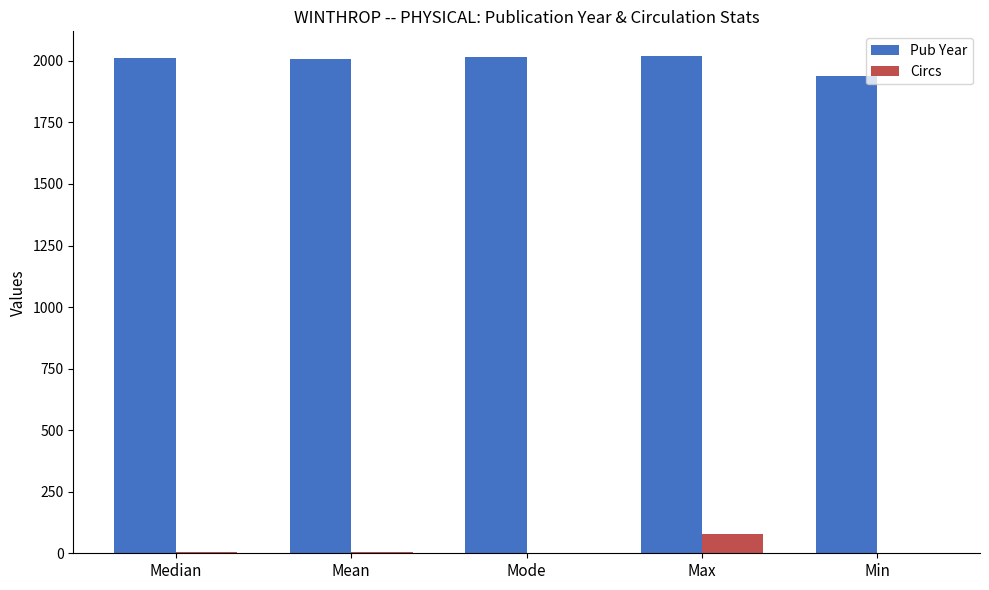

What is the total value across all series at Min?

1939